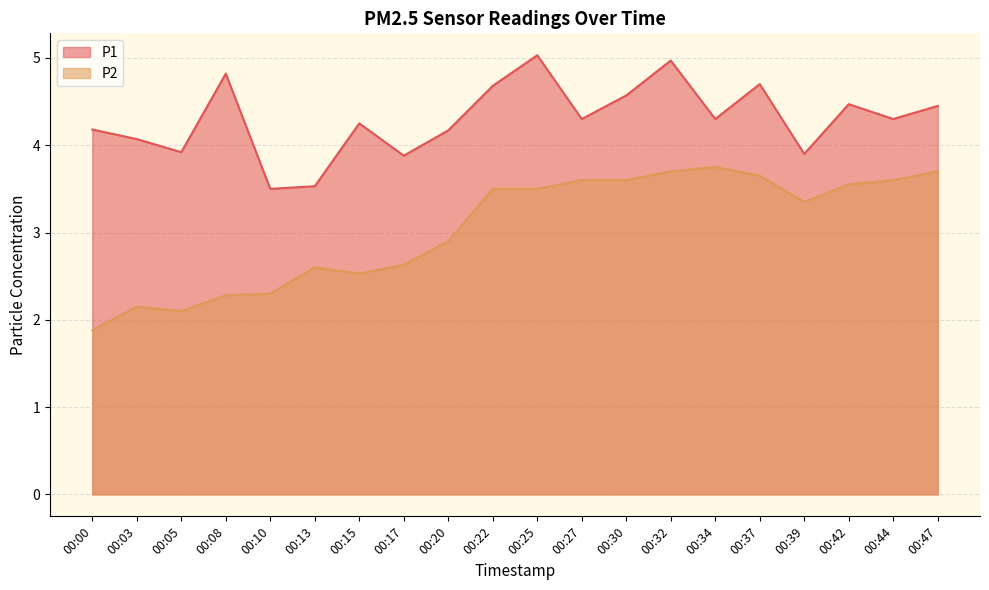

What is the difference between the P1 values at 00:03 and 00:47?

0.4